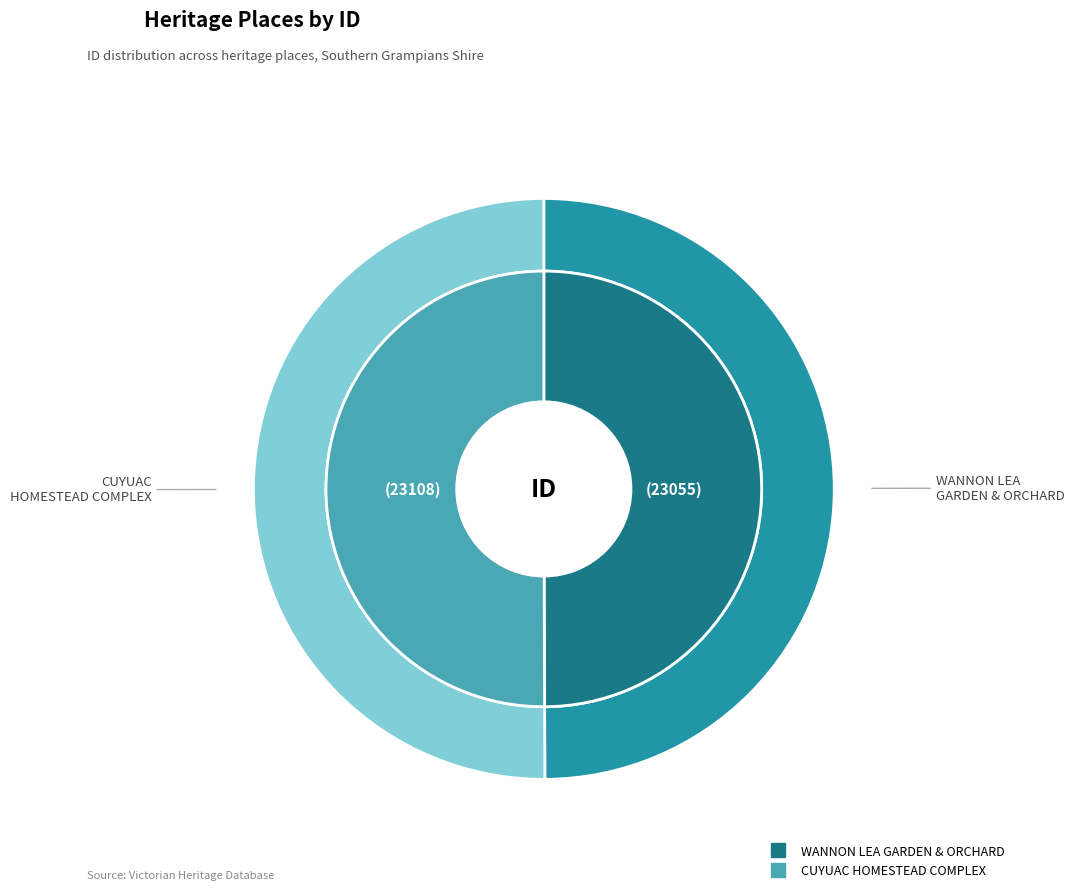

Is CUYUAC HOMESTEAD COMPLEX the majority of the pie?

Yes